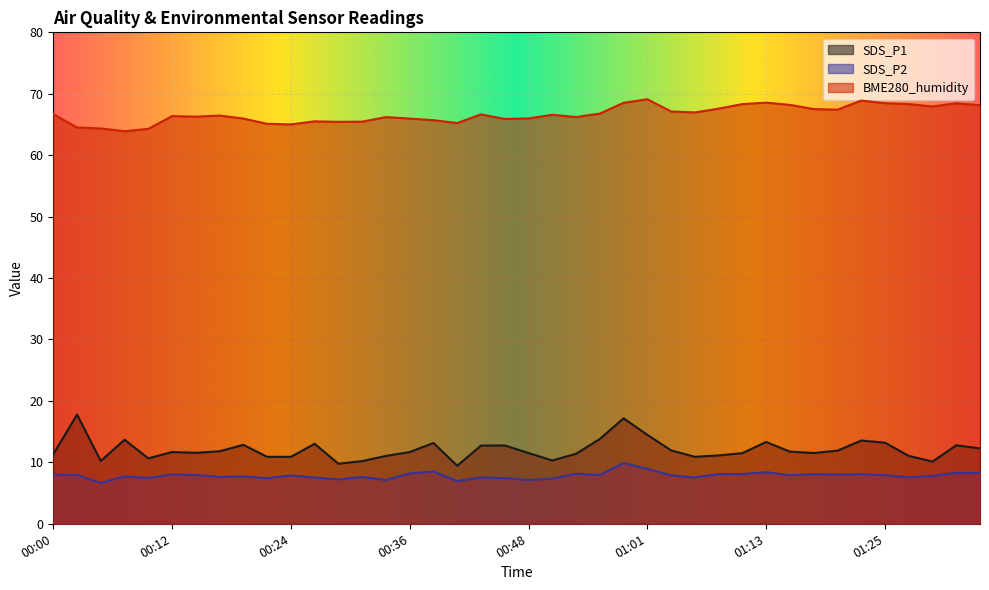

How many values in the SDS_P1 series exceed 11?

30